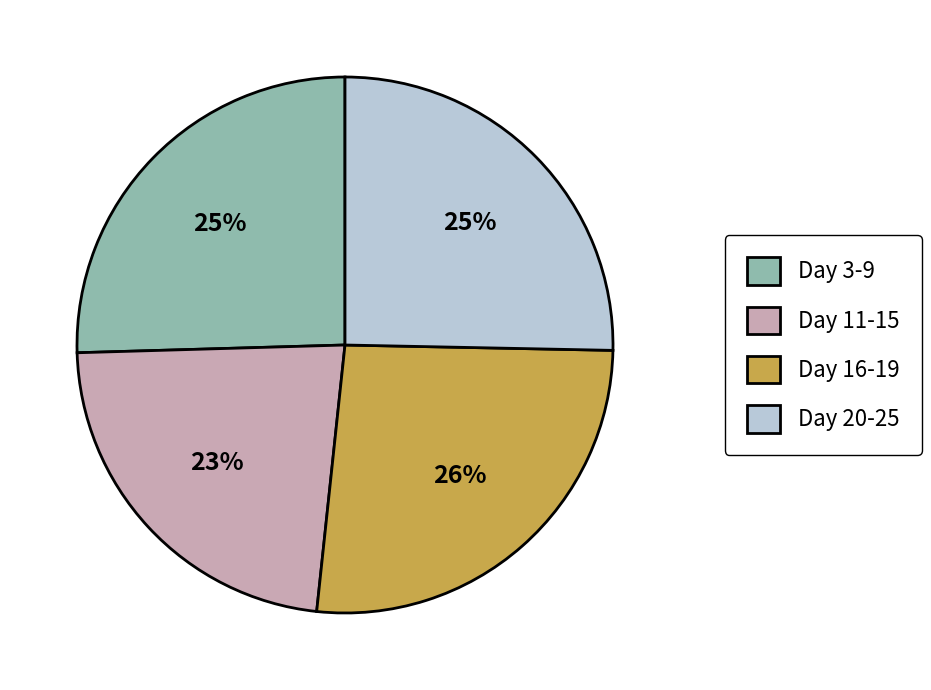

To the nearest percent, what is the combined percentage of Day 3-9 and Day 11-15?

48%